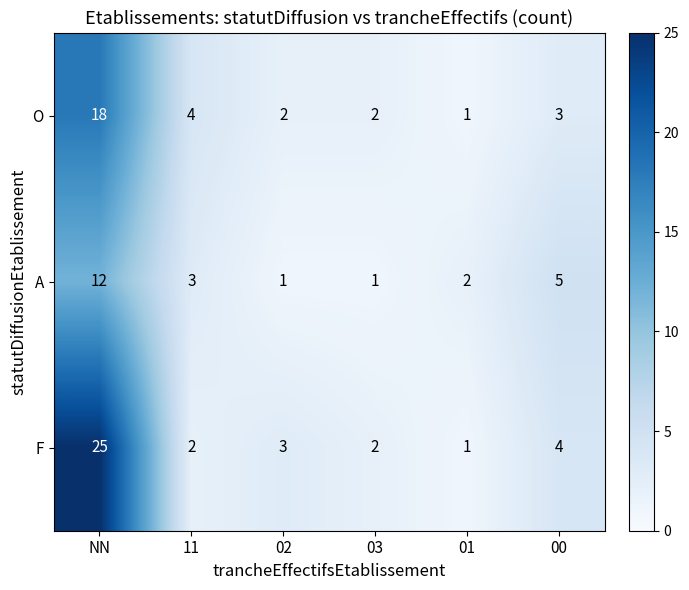

What is the sum of the F values at 00 and 01?

5